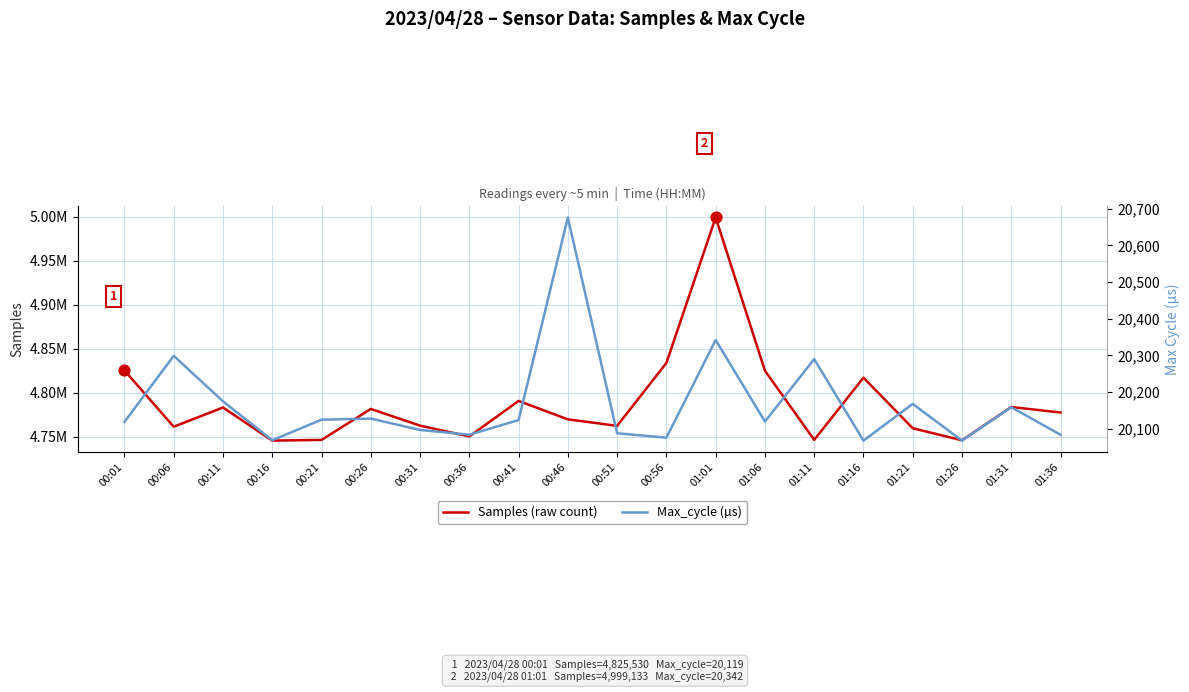

Which series has the largest total across all categories?

Samples (raw count)